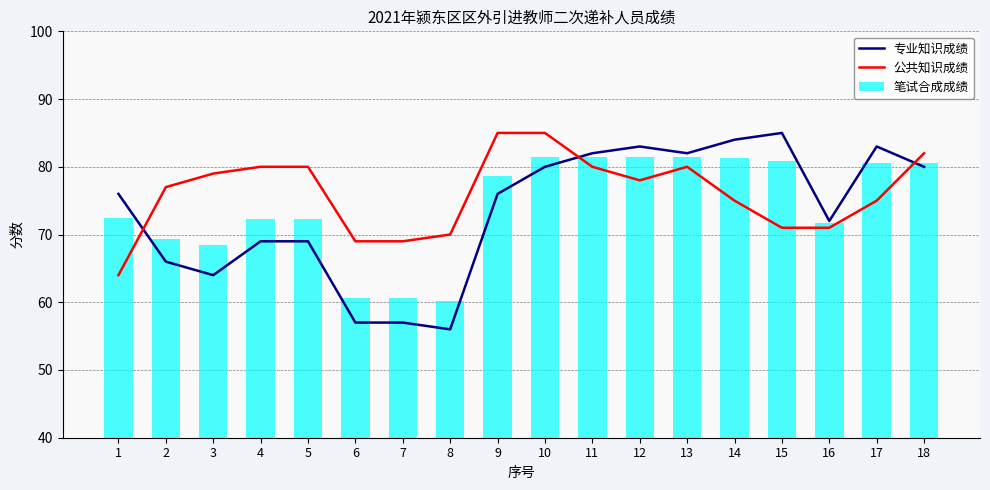

Is the value of 公共知识成绩 at 3 greater than the value of 专业知识成绩 at 10?

No